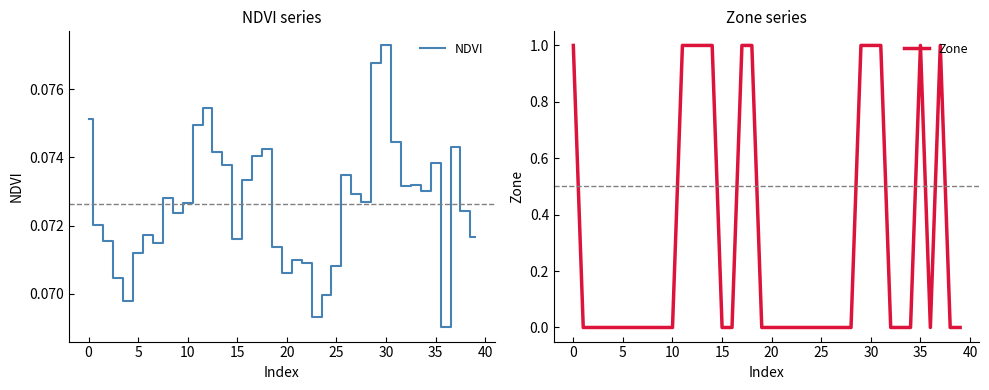

How many NDVI values are between 0 and 1?

40